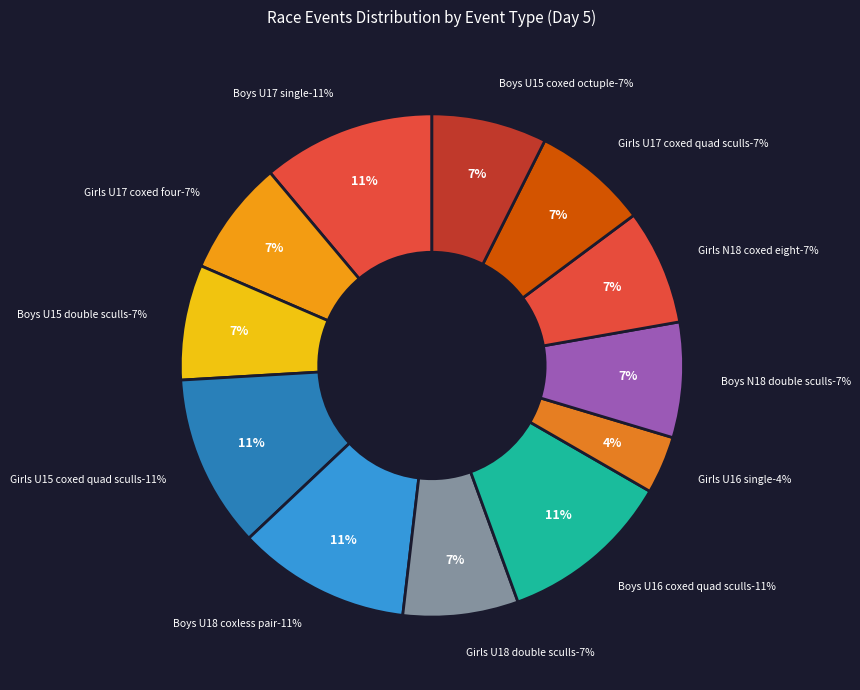

Count the number of slices in the pie.

12